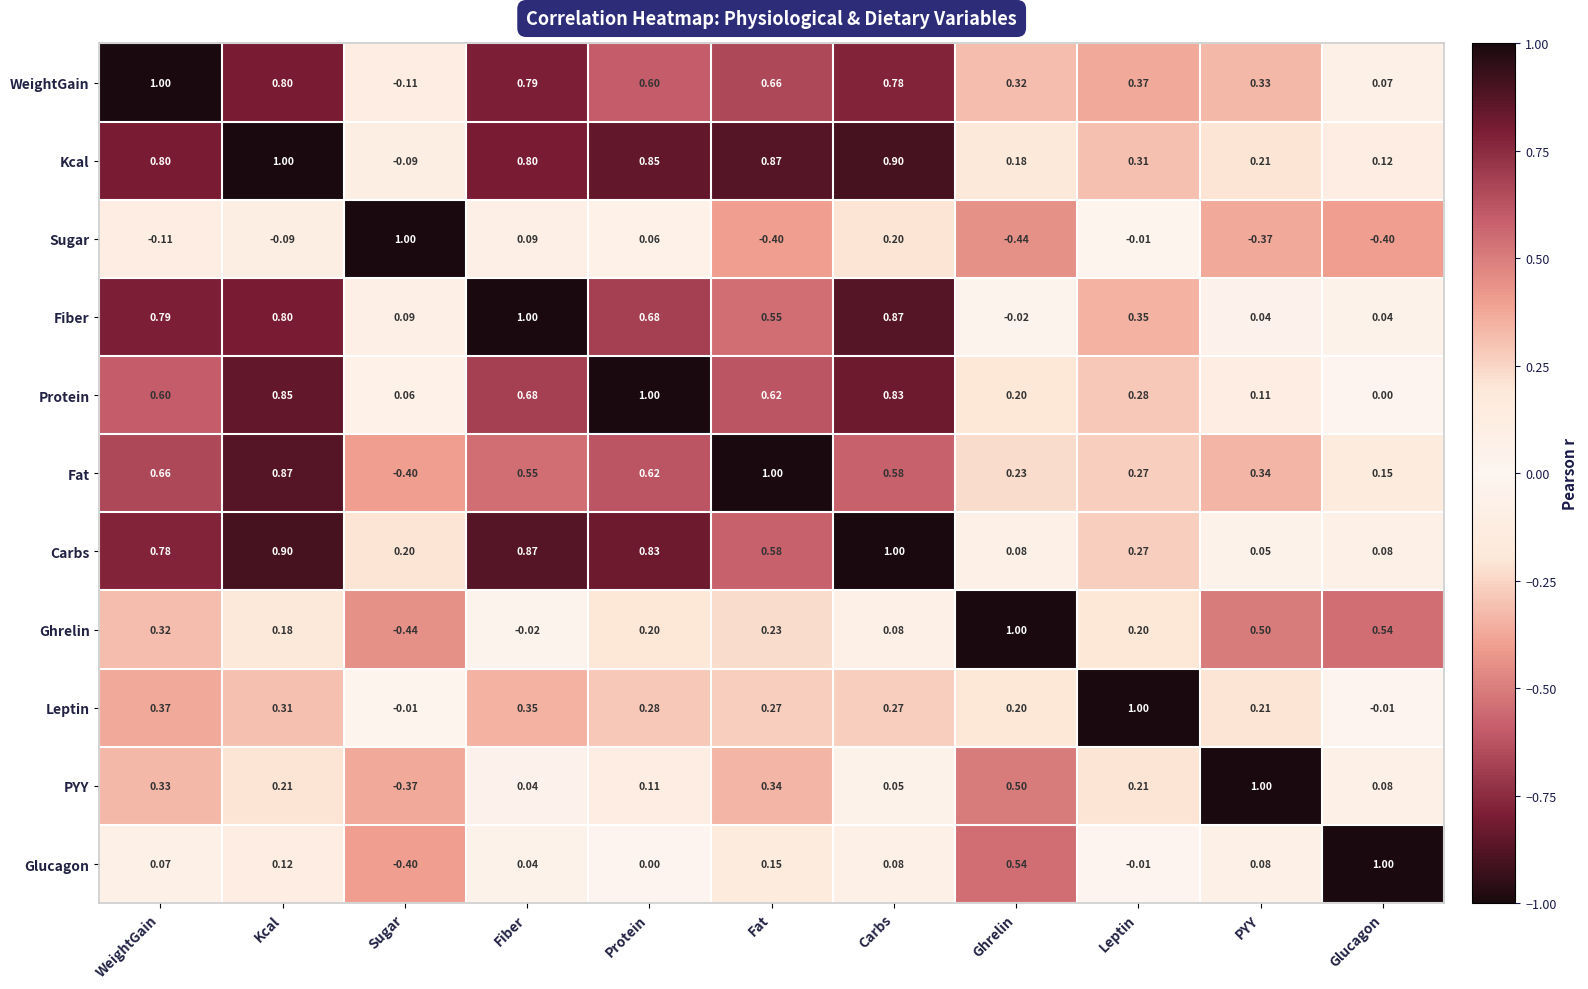

Where does the Kcal series first go above 0?

WeightGain